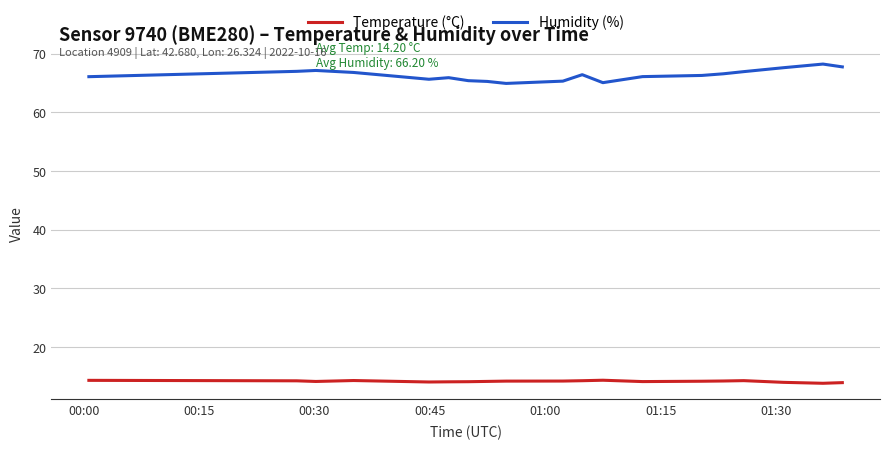

How many distinct data groups are displayed?

2